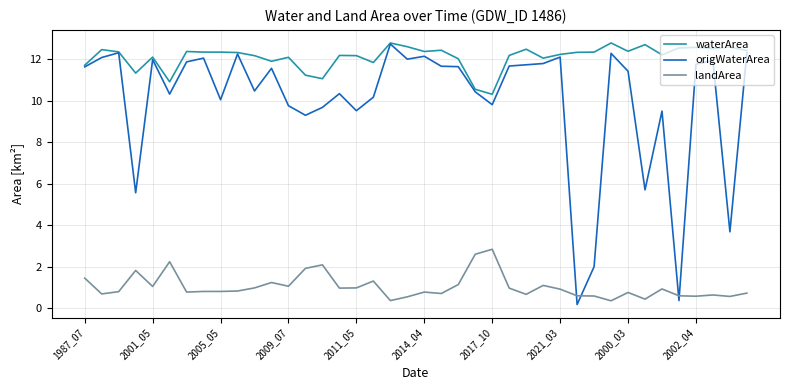

At how many categories does at least one series exceed 4?

40